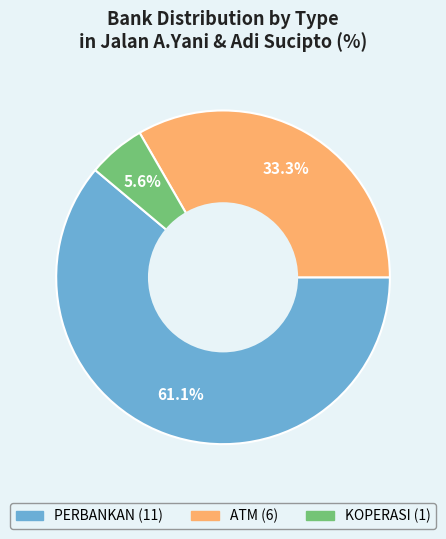

Rank the categories by value from highest to lowest.

PERBANKAN, ATM, KOPERASI